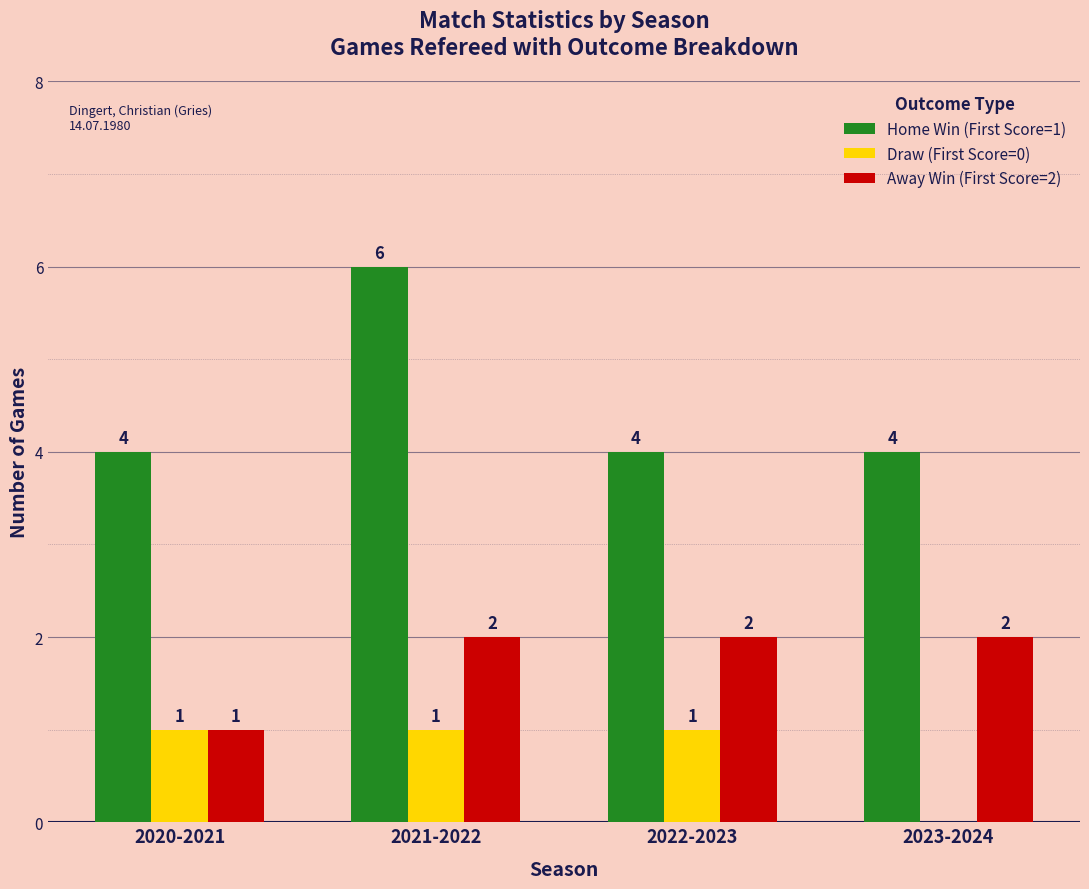

How many series are shown in this chart?

3